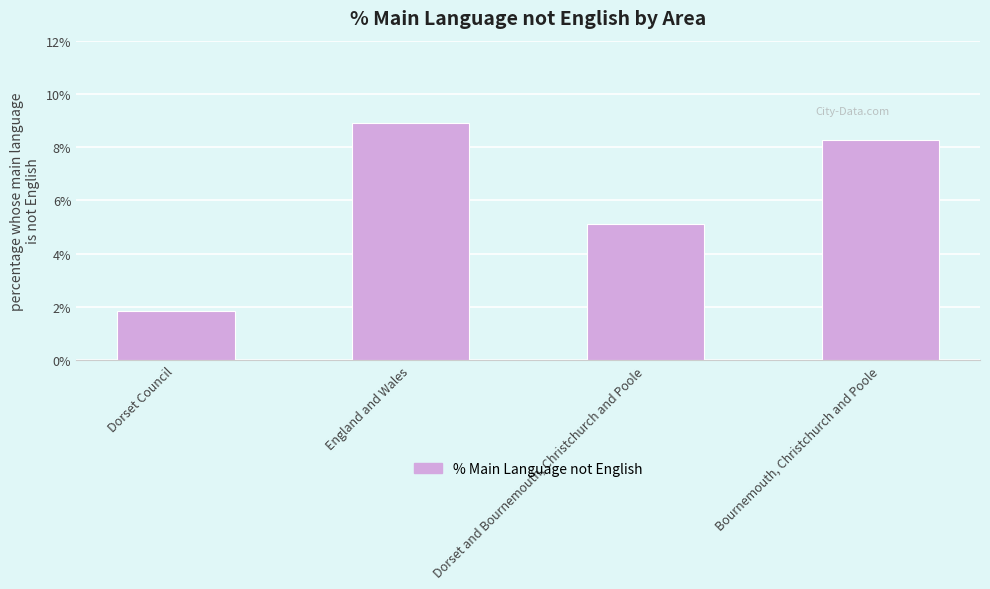

Is it true that the value at England and Wales is 8.9?

True